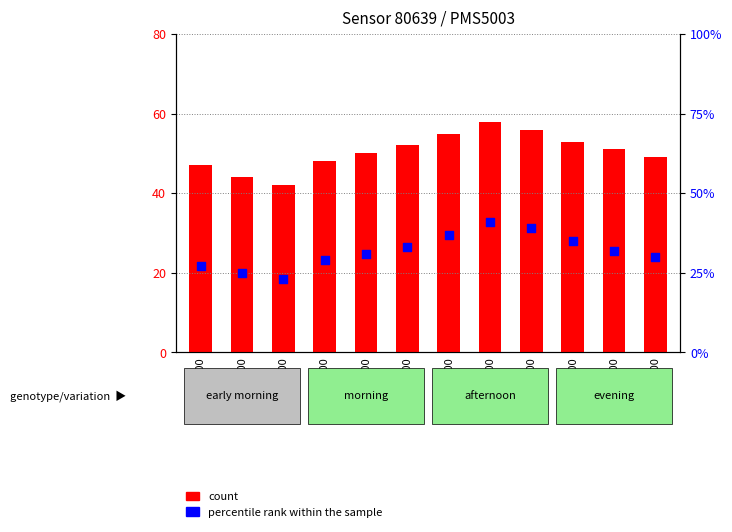

What is the total value across all series at 22:00?

79